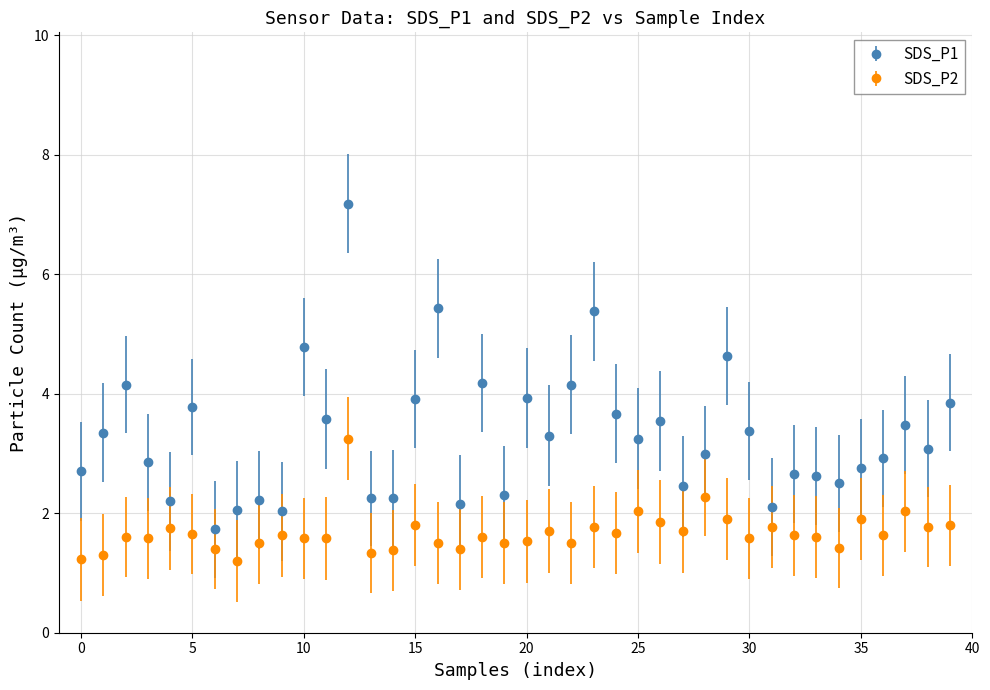

What is the value of the SDS_P2 point at the 15th from the left?

1.4